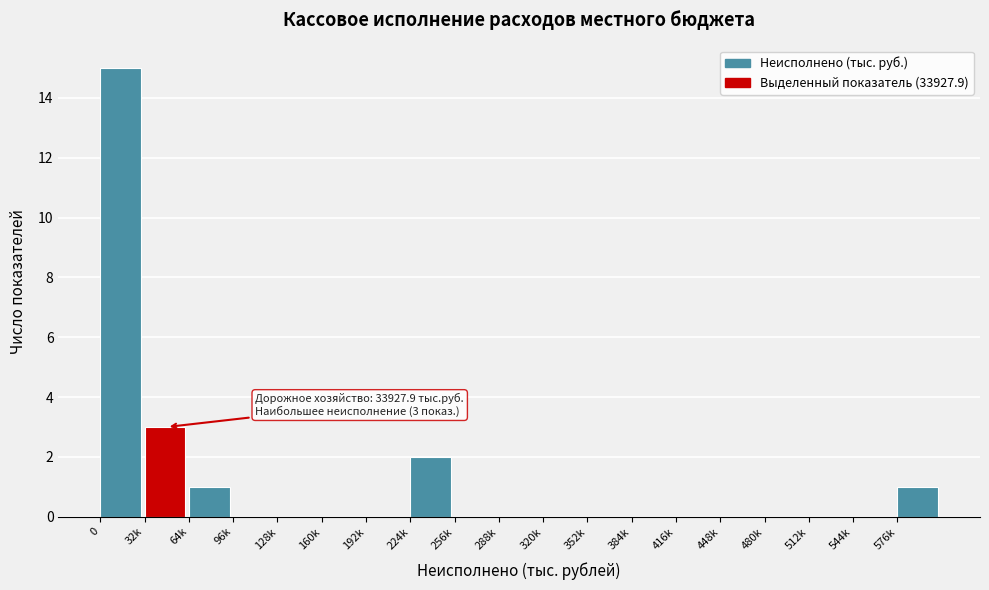

Reading right to left, list all the values displayed in this chart.

576k=1	544k=0	512k=0	480k=0	448k=0	416k=0	384k=0	352k=0	320k=0	288k=0	256k=0	224k=2	192k=0	160k=0	128k=0	96k=0	64k=1	32k=3	0=15